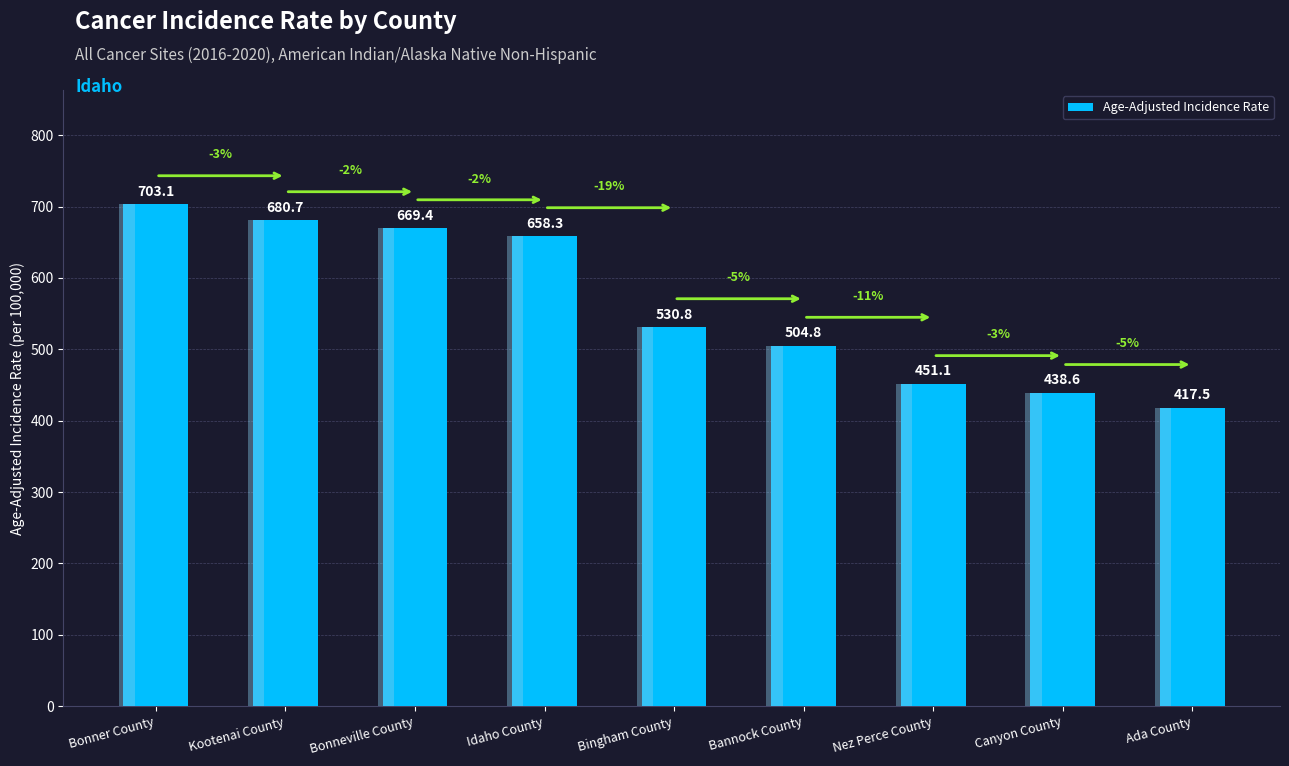

Reading right to left, extract all data points from this chart.

417.5	438.6	451.1	504.8	530.8	658.3	669.4	680.7	703.1